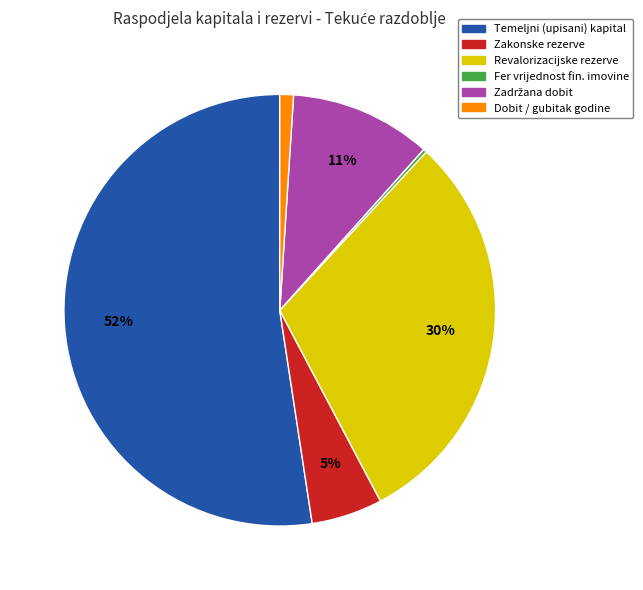

Does any single category account for the majority?

Yes